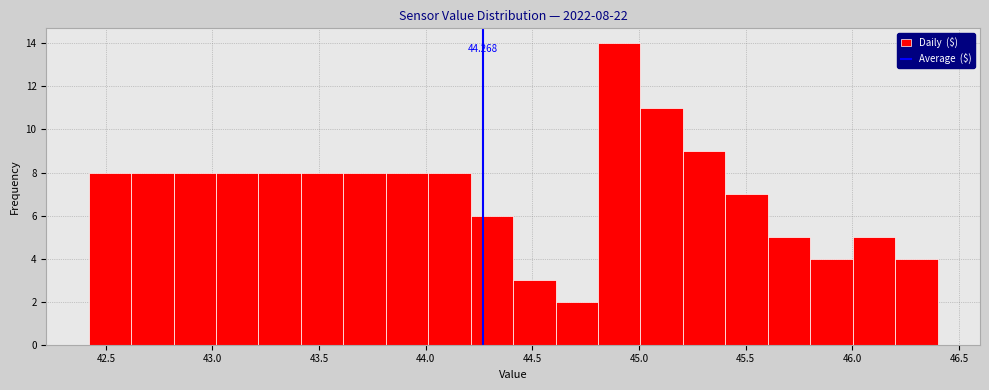

Around what value on the x-axis is the tallest bar? Give the approximate position of its centre, as read against the axis.

44.90